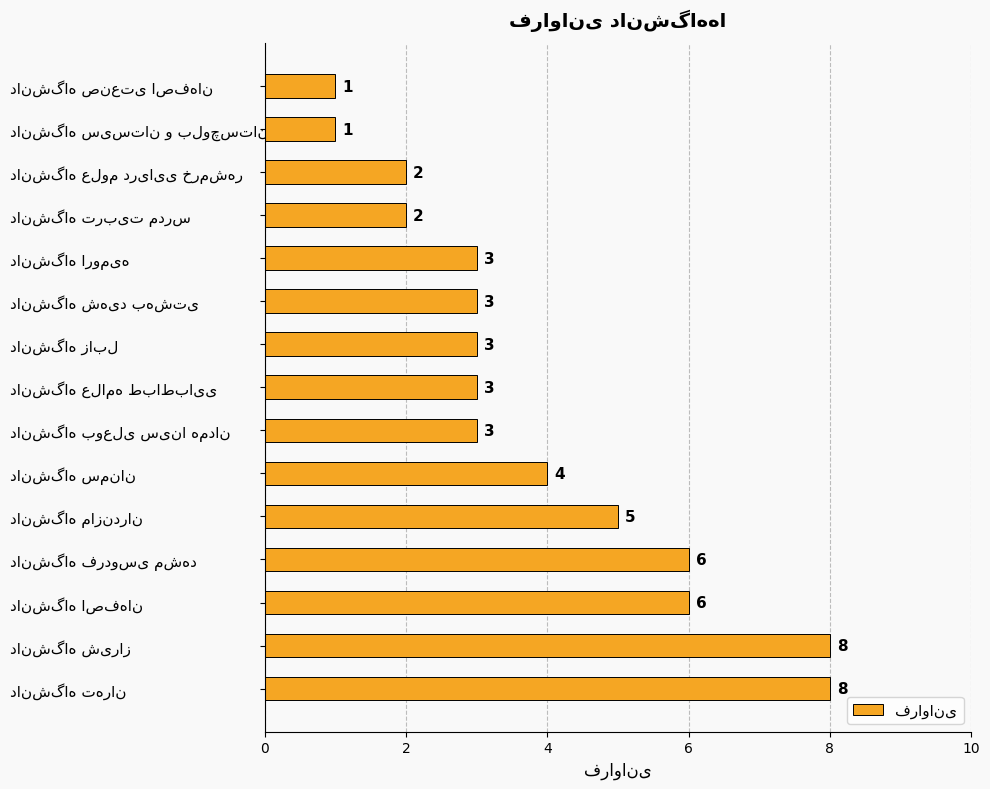

What is the greatest value displayed?

8